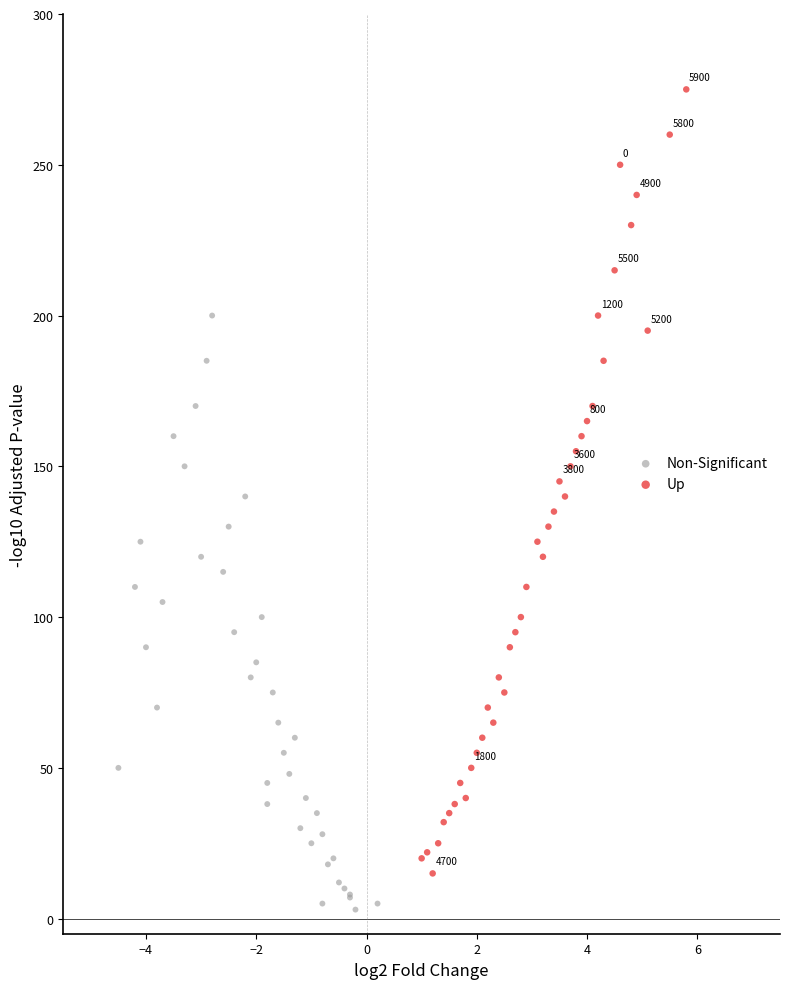

Which series contains the highest Y value?

Up